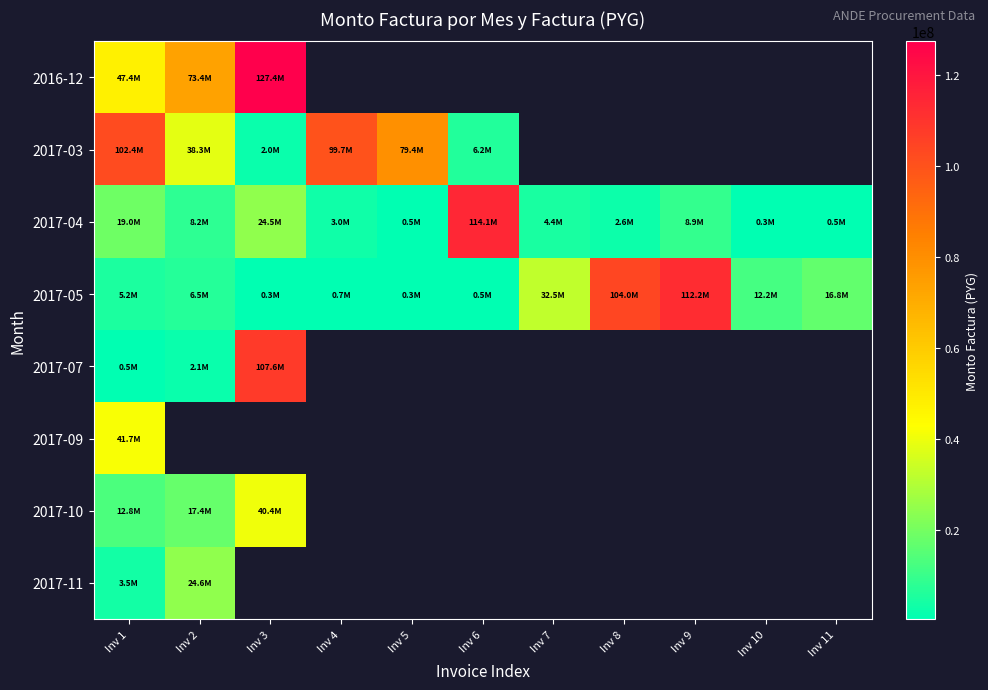

What is the lowest value of the 2017-05 series?

317546.0